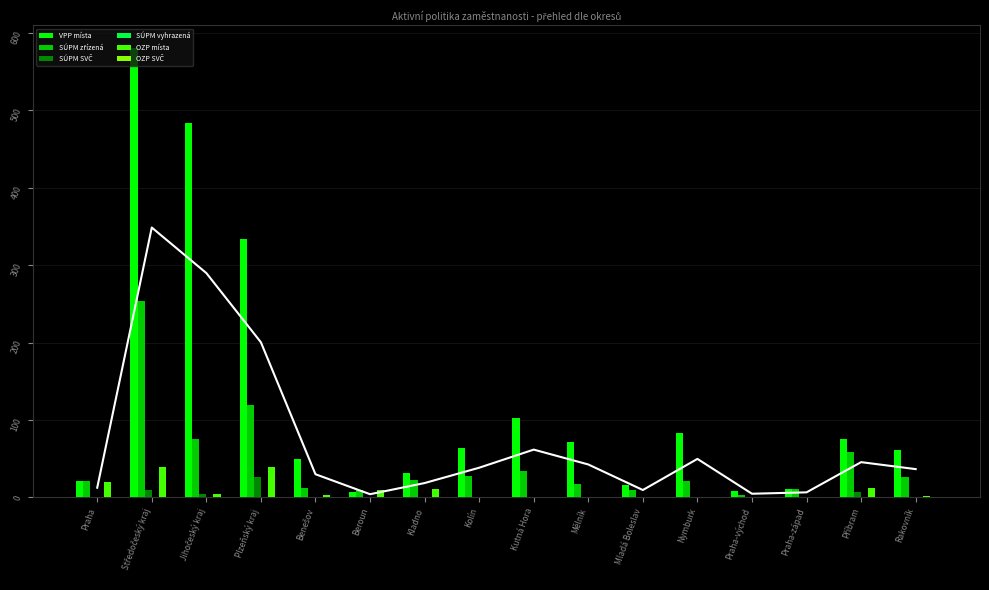

What is the label of the 3rd bar from the right?

Praha-západ